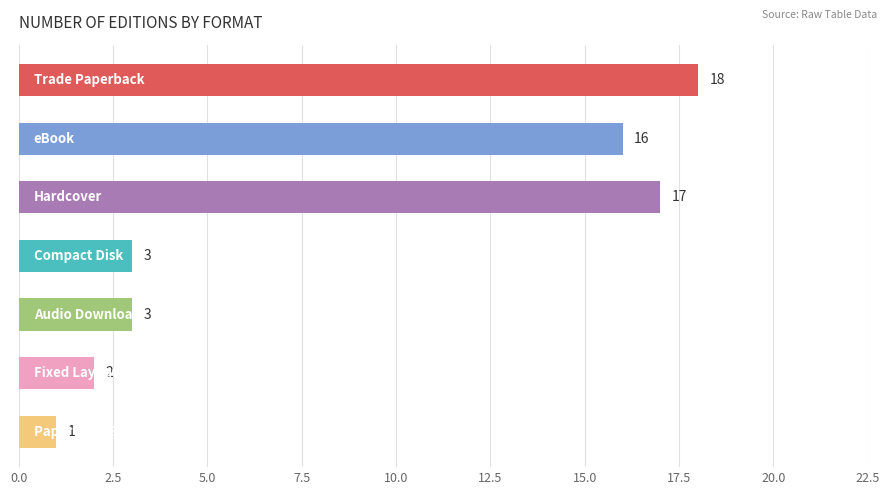

What is the maximum value shown in the chart?

18